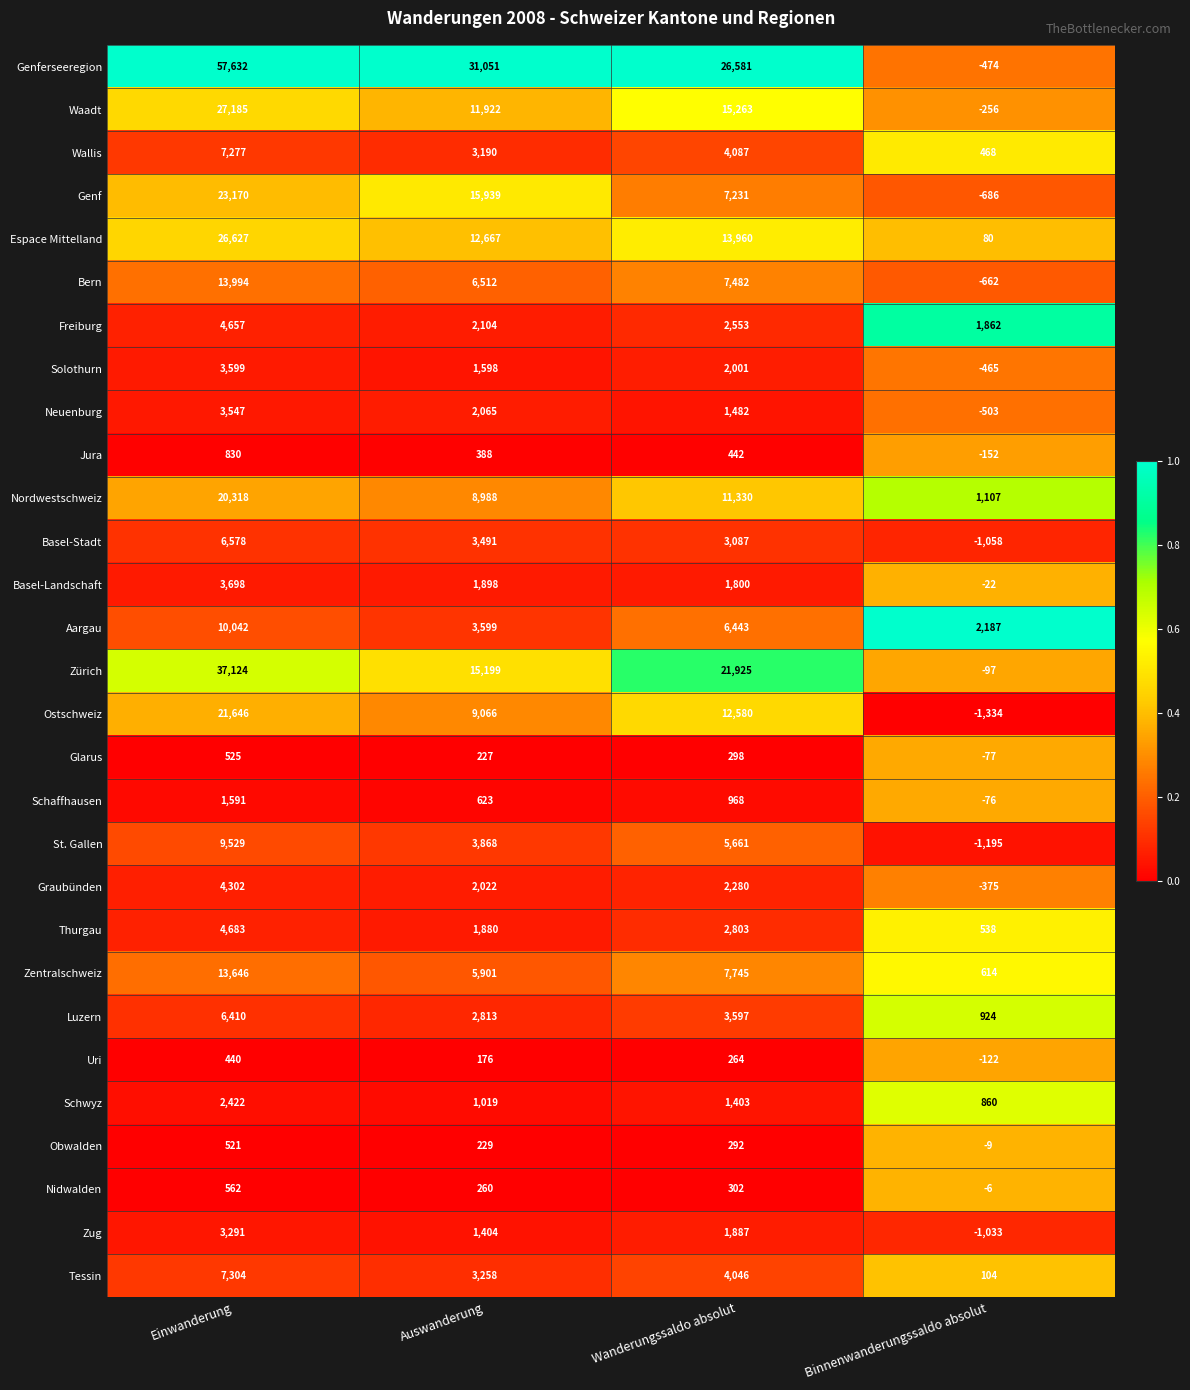

At how many categories does at least one series exceed 0?

4